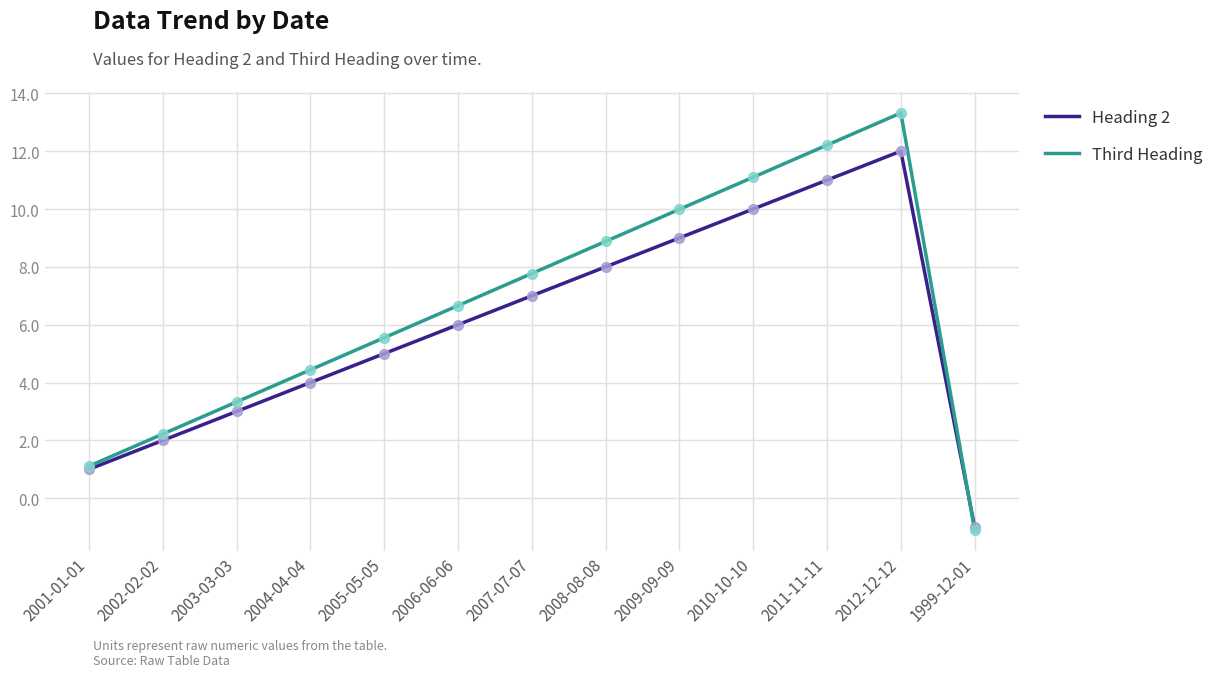

Between 2001-01-01 and 2012-12-12, which series saw the biggest shift?

Third Heading